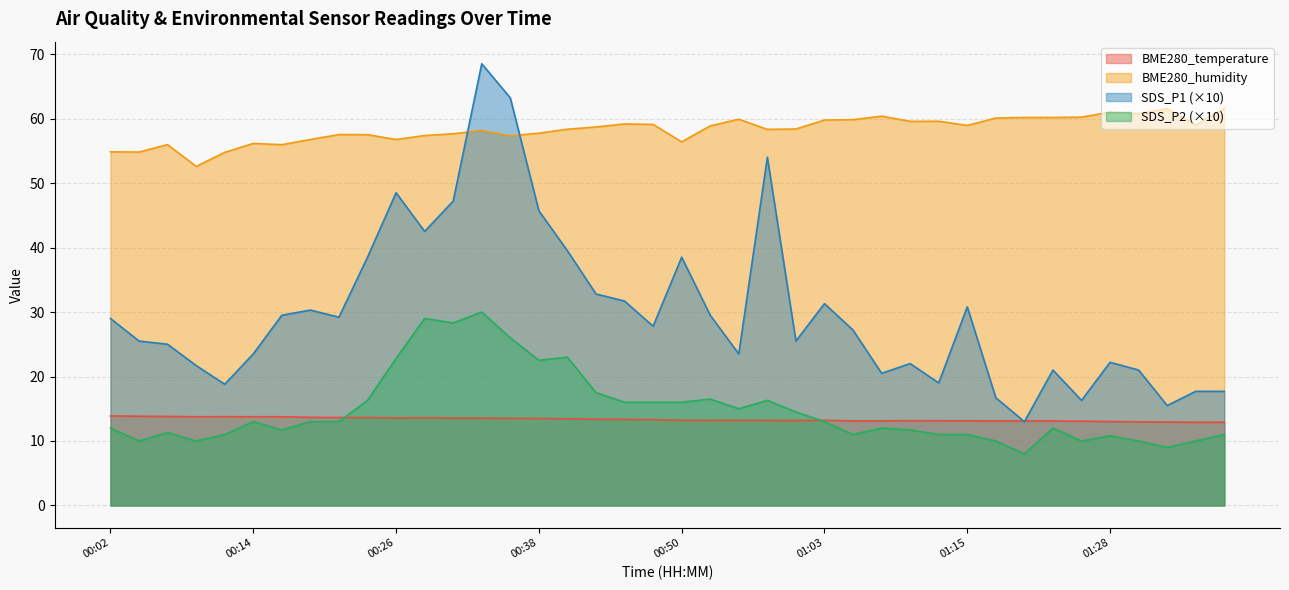

The BME280_temperature series shows 13.8 at 00:14. True or false?

True